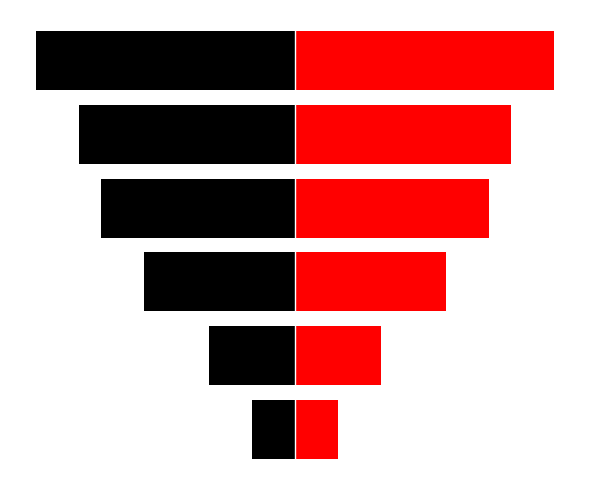

Which series has the largest range (max minus min)?

Black